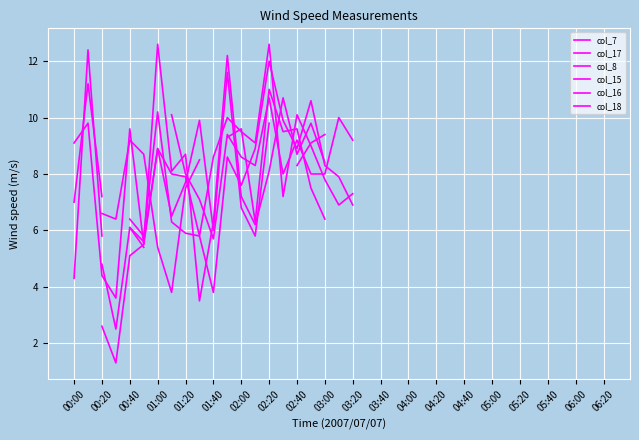

How many distinct data groups are displayed?

6